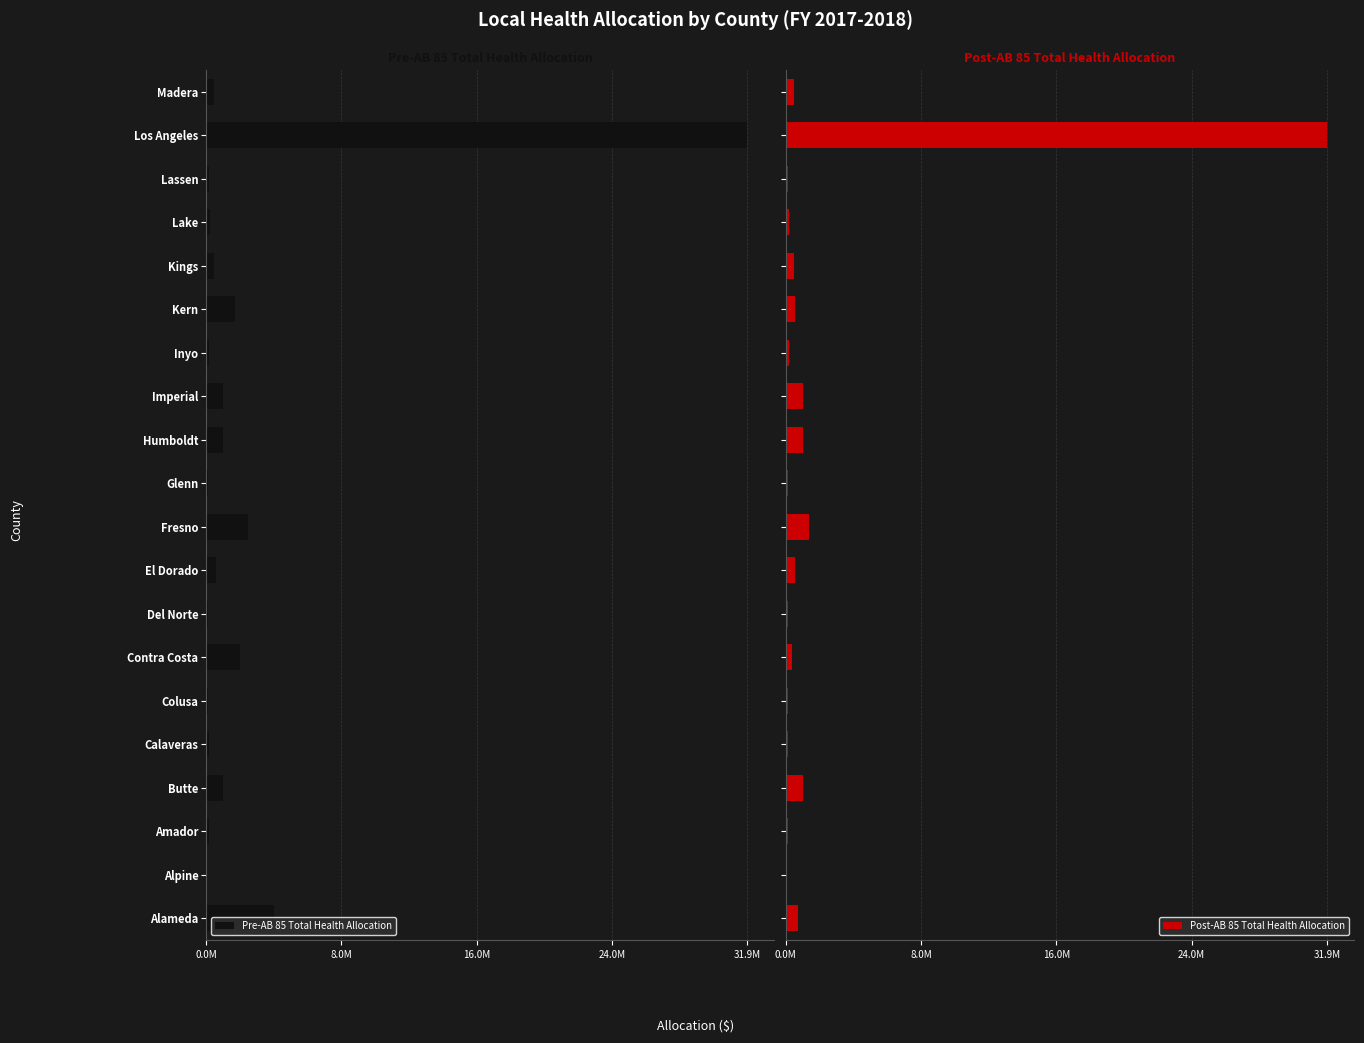

Does the chart contain any negative values?

No